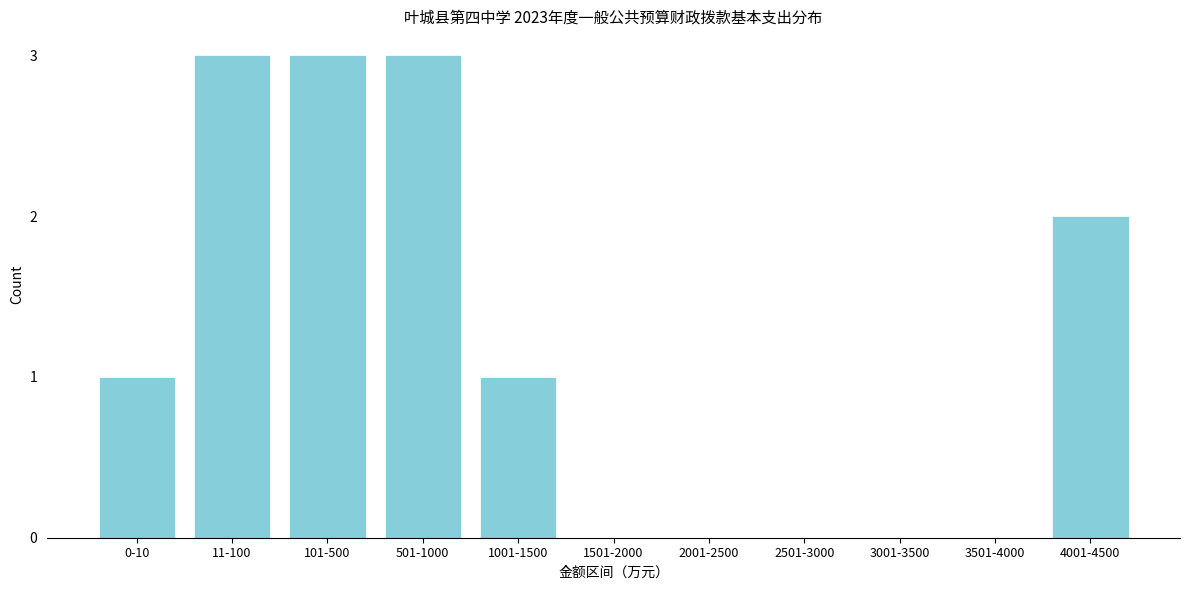

Reading right to left, list all the values displayed in this chart.

4001-4500=2	3501-4000=0	3001-3500=0	2501-3000=0	2001-2500=0	1501-2000=0	1001-1500=1	501-1000=3	101-500=3	11-100=3	0-10=1